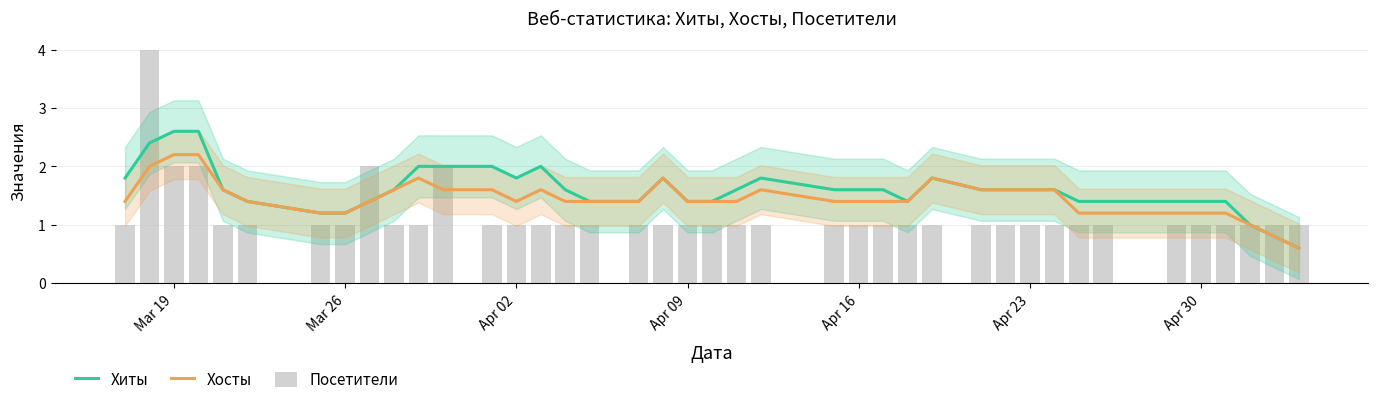

Are the bars horizontal?

No